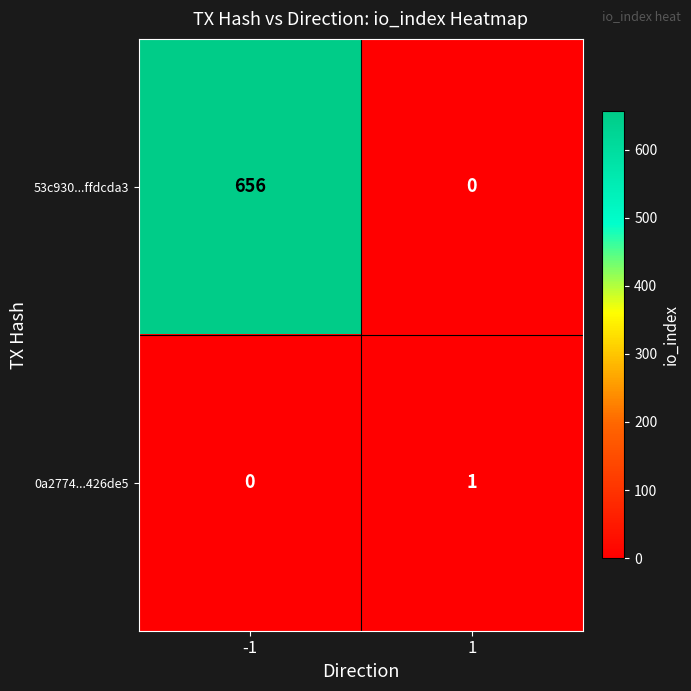

Which series has the largest total across all categories?

53c930...ffdcda3